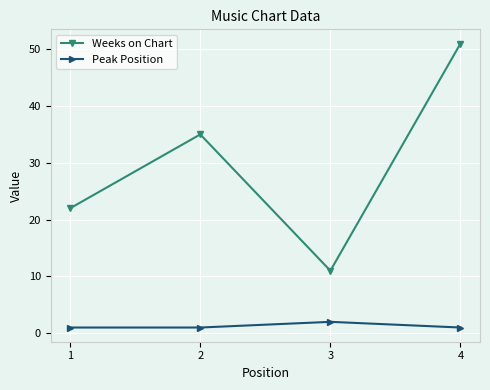

True or false: Weeks on Chart and Peak Position cross at least once.

False